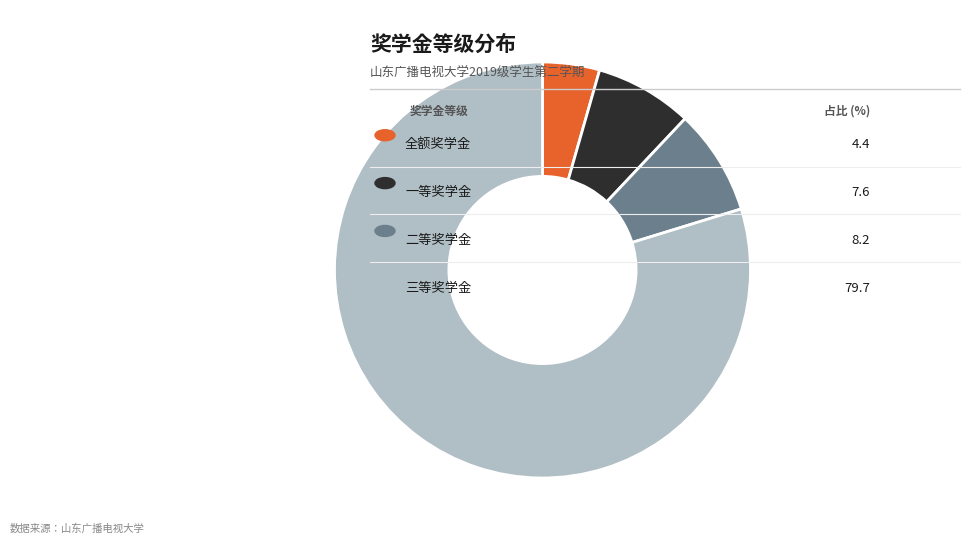

Is there a majority slice in this chart?

Yes